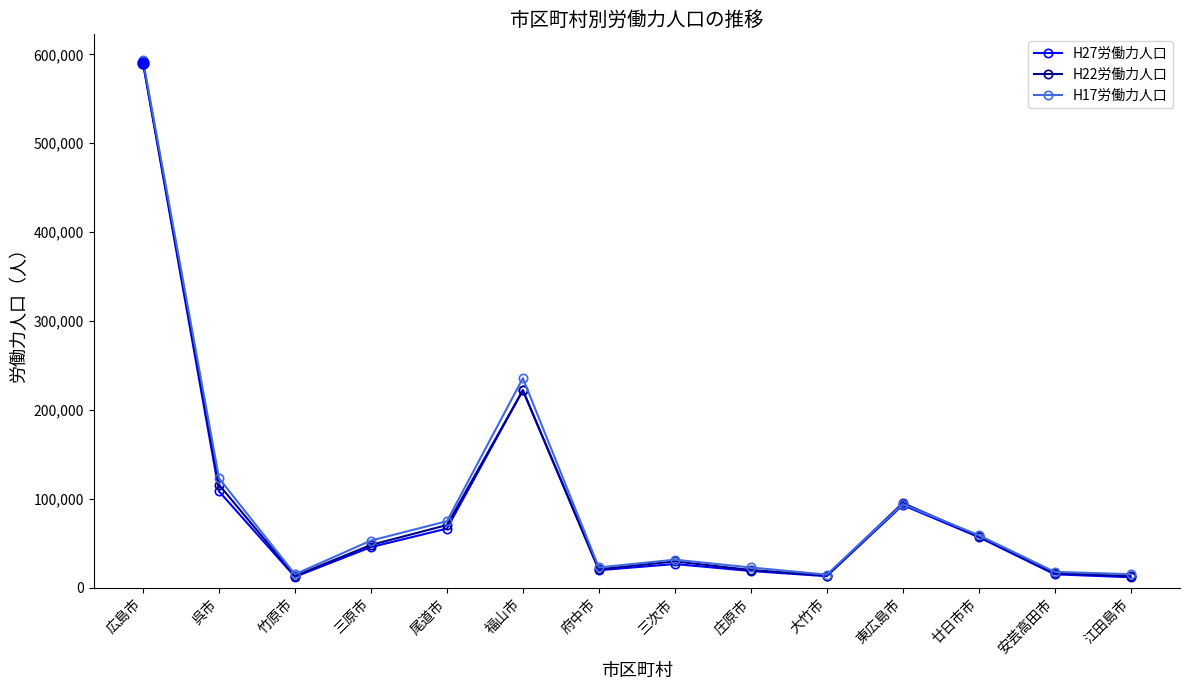

What is the label of the 10th point from the right?

尾道市